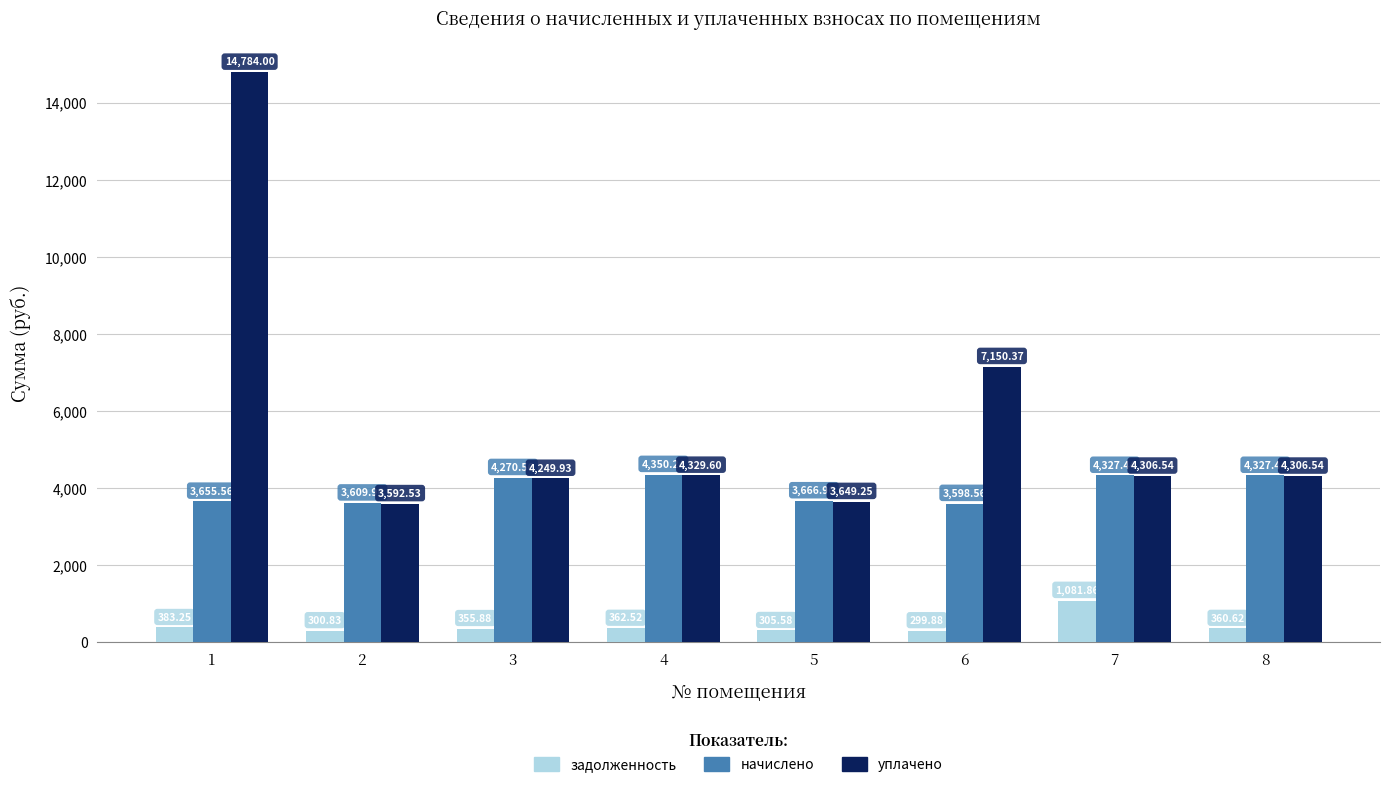

The задолженность series shows 299.9 at 6. True or false?

True